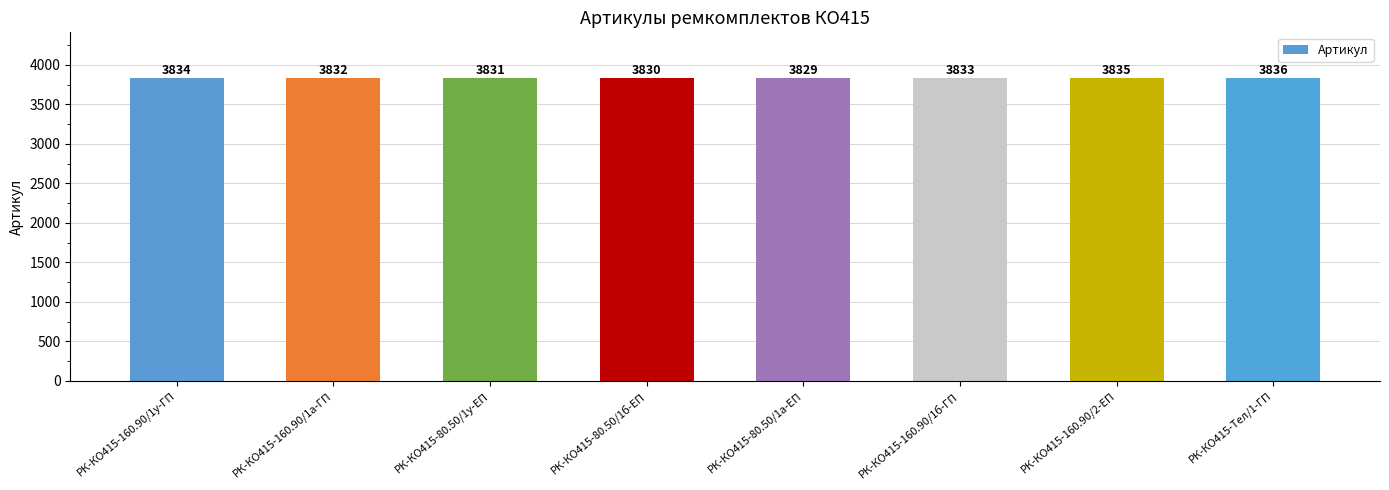

Reading right to left, extract all data points from this chart.

3836	3835	3833	3829	3830	3831	3832	3834